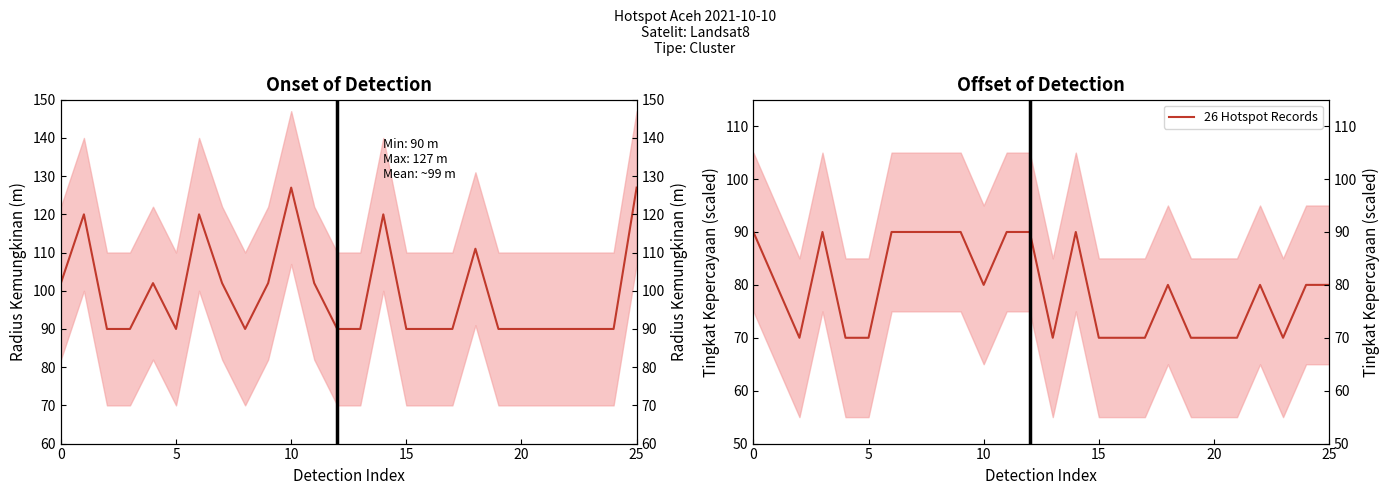

True or false: Radius Kemungkinan (m) has a value of 90 at 17.

True